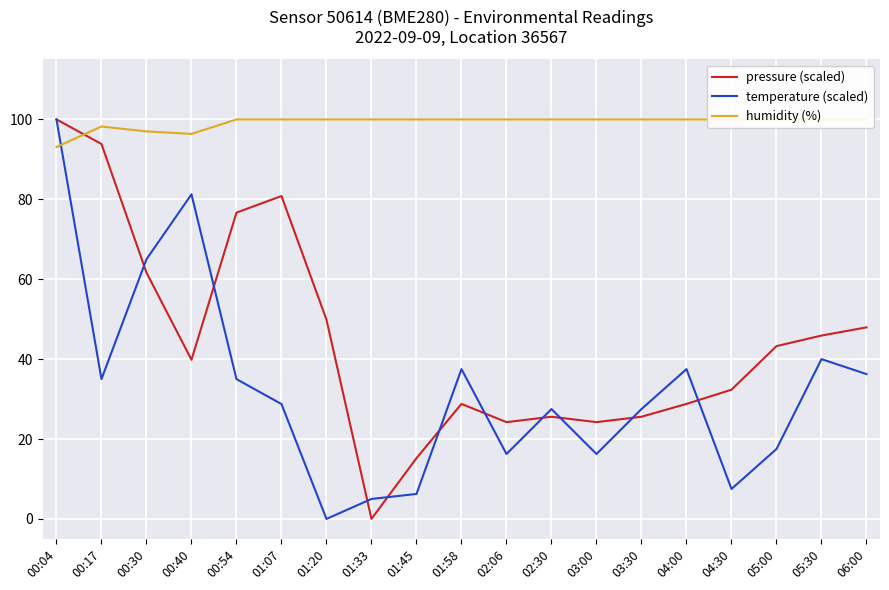

What is the average value of the temperature (scaled) series?

32.6